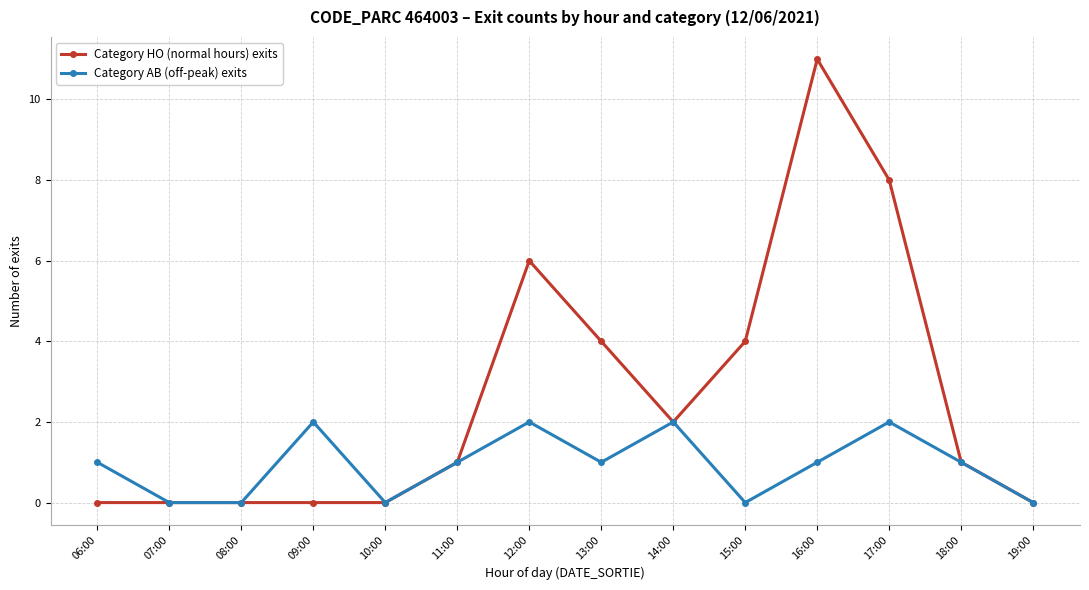

What are all the series names shown in the legend?

Category HO (normal hours) exits, Category AB (off-peak) exits